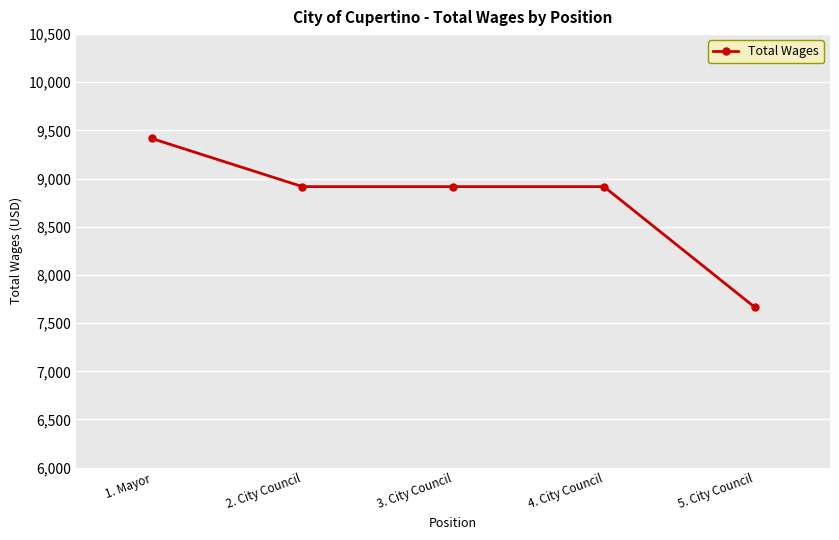

Reading left to right, list all the values displayed in this chart.

9417	8917	8917	8917	7666